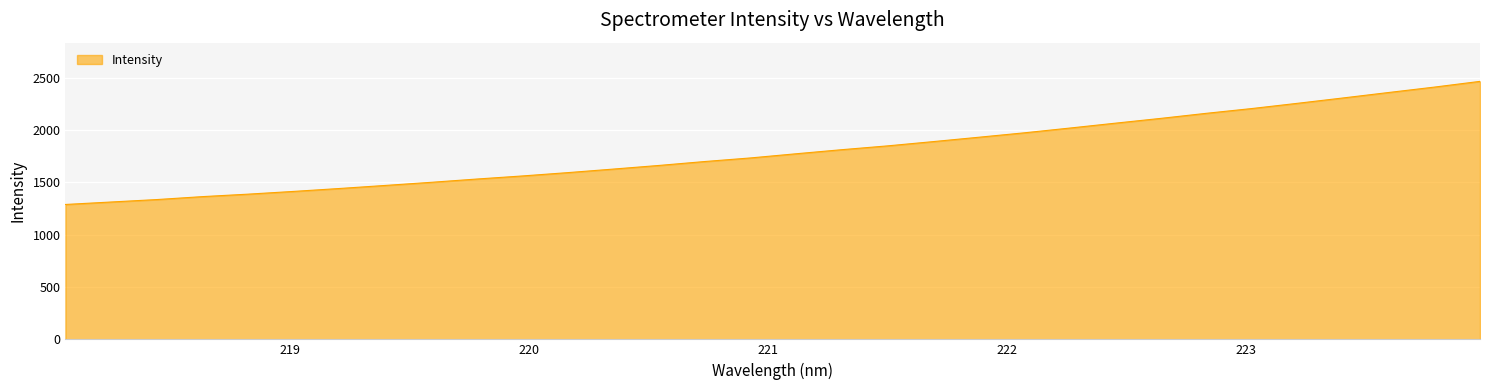

Does the chart display data point markers on the line(s)?

No